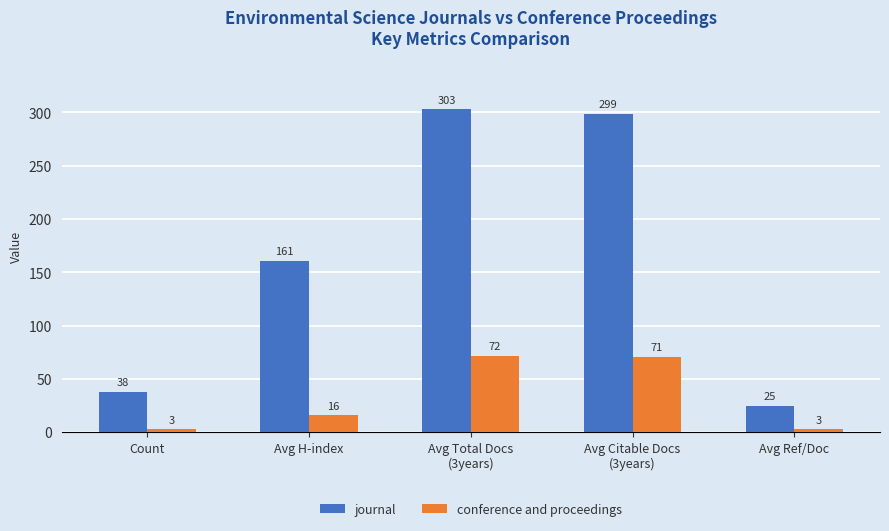

How many categories are shown in the chart?

5